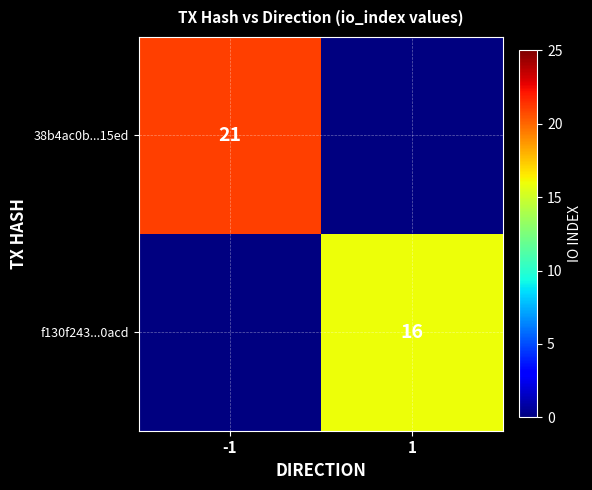

The value of 38b4ac0b...15ed at -1 is 21. True or false?

True